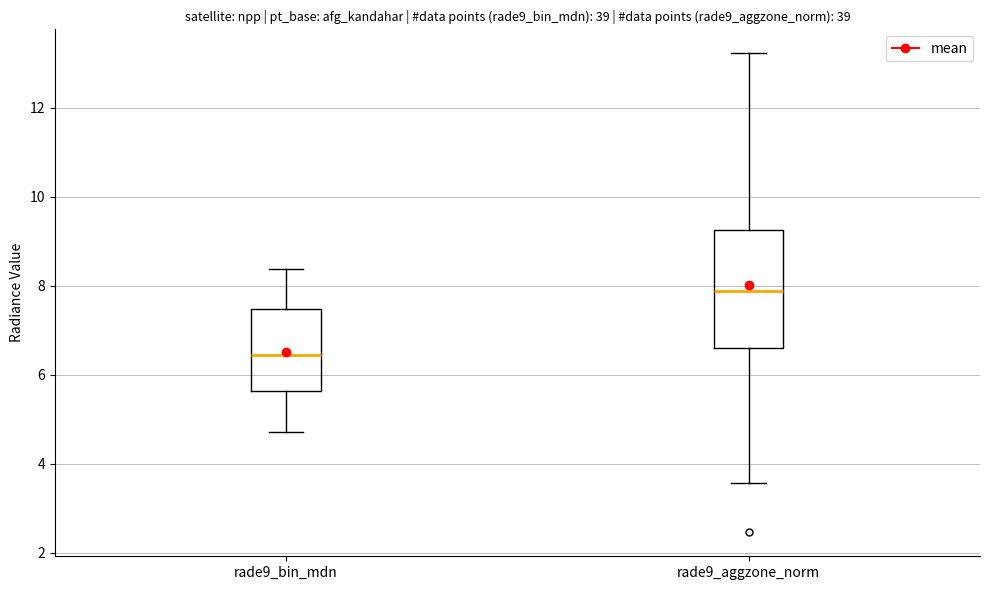

Reading left to right, read every box against the y-axis: the position of its median line, the range the box covers, and the ends of its whiskers. The values are not printed on the chart, so give them approximately, as read against the axis.

rade9_bin_mdn: median 6.4, box 5.6 to 7.4, whiskers 4.8 to 8.4
rade9_aggzone_norm: median 7.8, box 6.6 to 9.2, whiskers 3.6 to 13.2